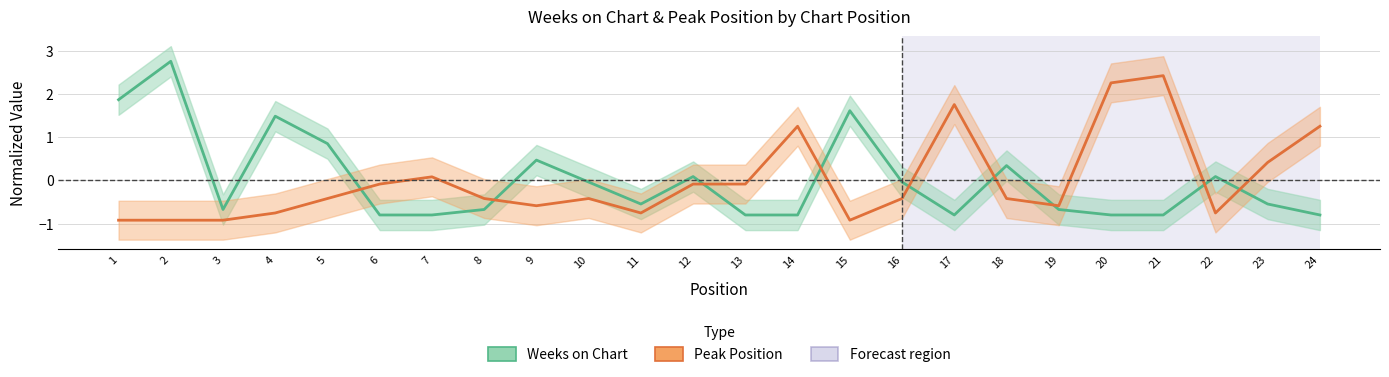

Does the chart have visible grid lines?

Yes